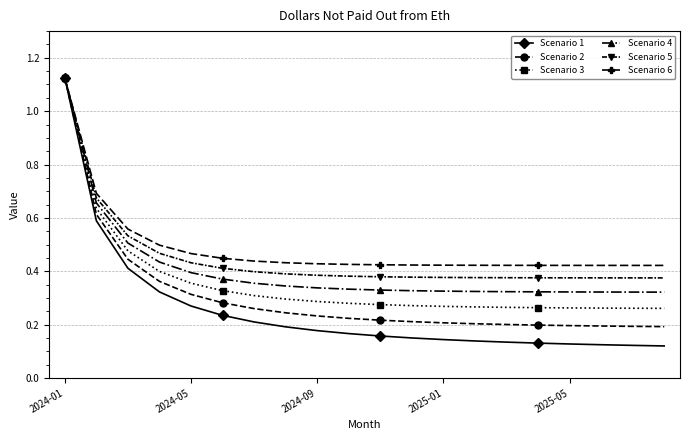

At how many categories does at least one series exceed 0?

20